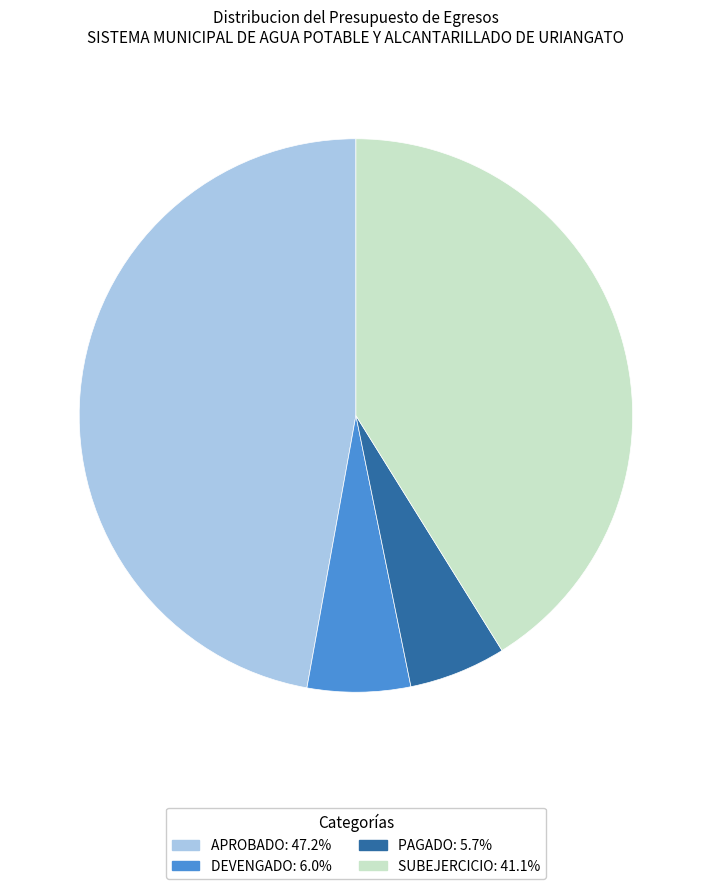

Combined, do DEVENGADO and PAGADO account for over 50%?

No